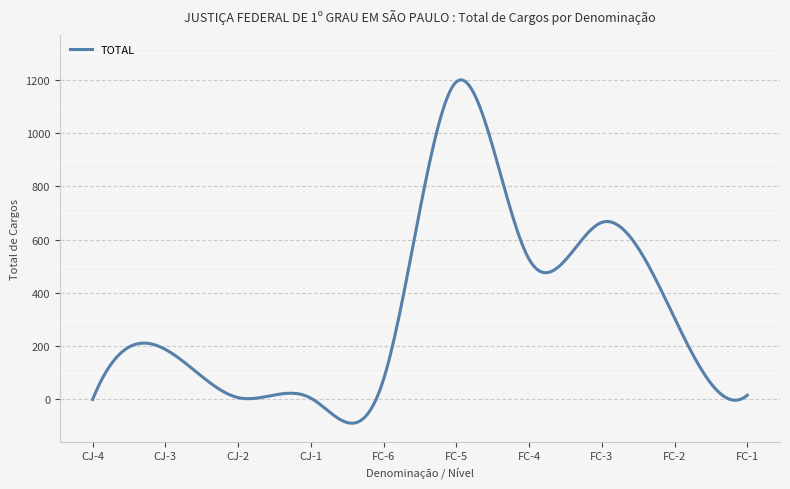

What is the greatest value displayed?

1200.5